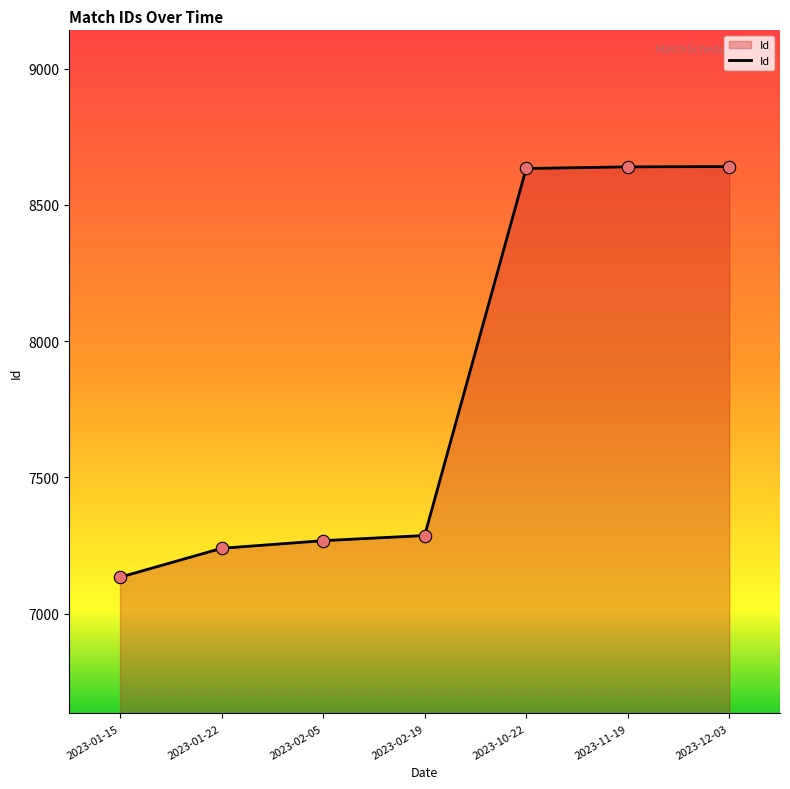

What is the change in value from 2023-01-15 to 2023-01-22?

+106